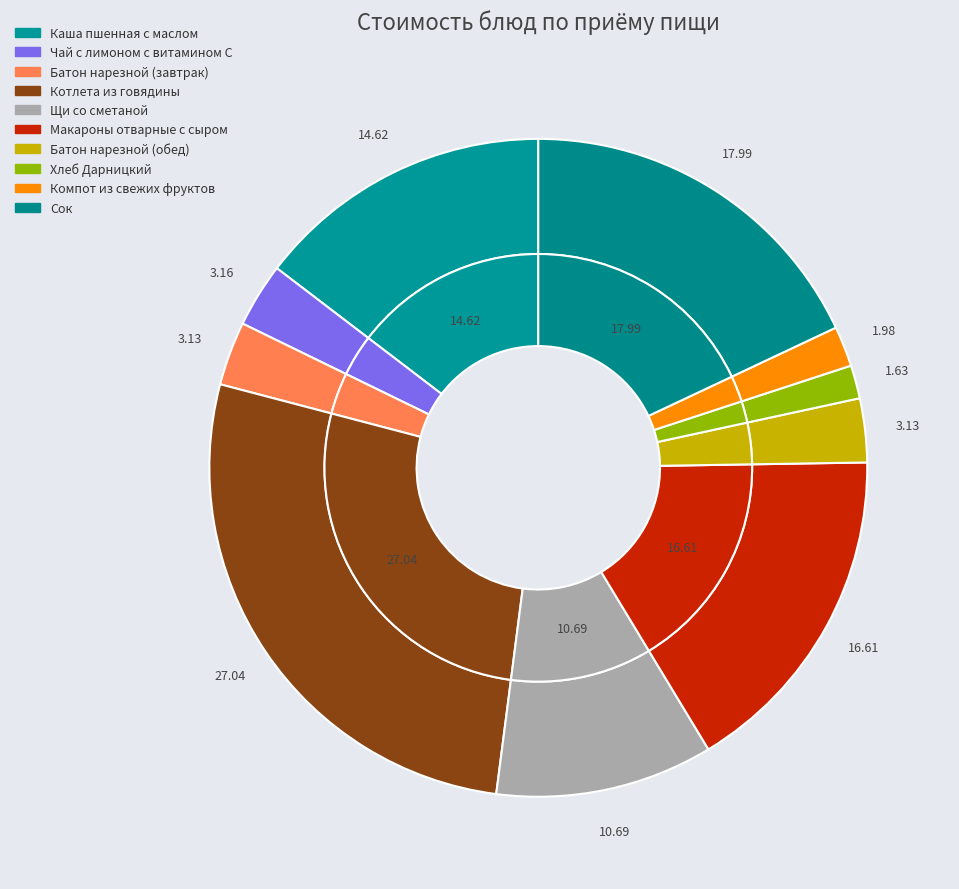

Is it true that Каша пшенная с маслом is 24% of the pie?

False